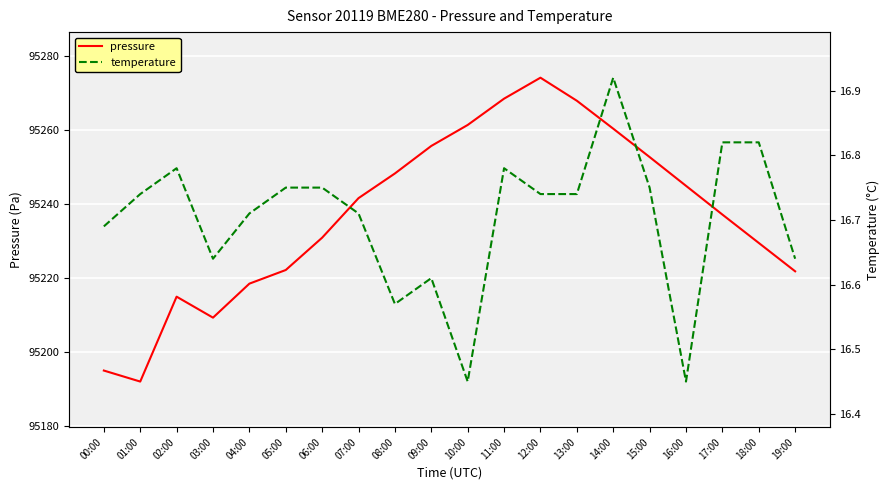

At which label does temperature reach its minimum?

10:00